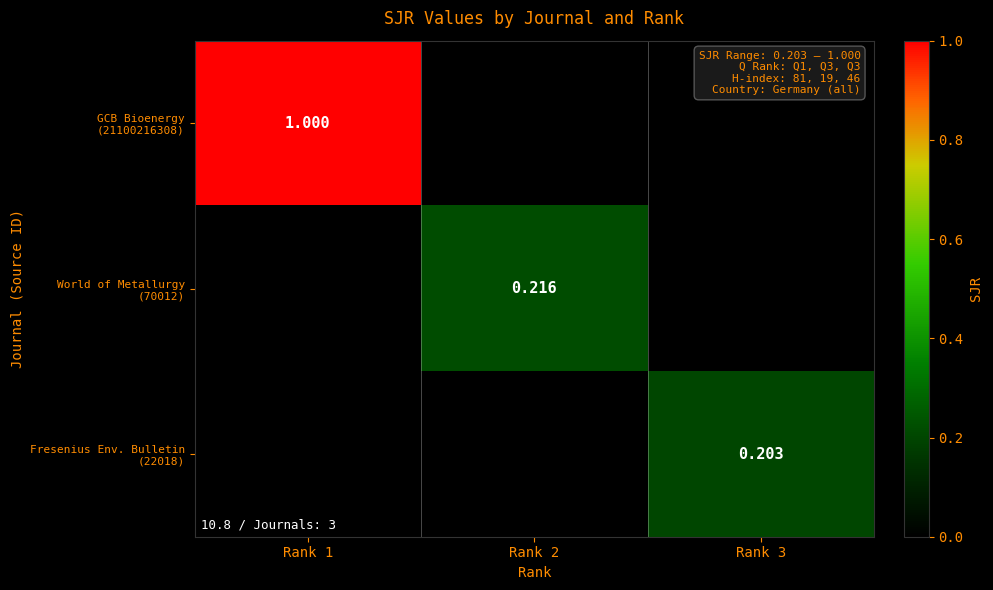

True or false: World of Metallurgy (70012) has a value of 0.2 at Rank 2.

True